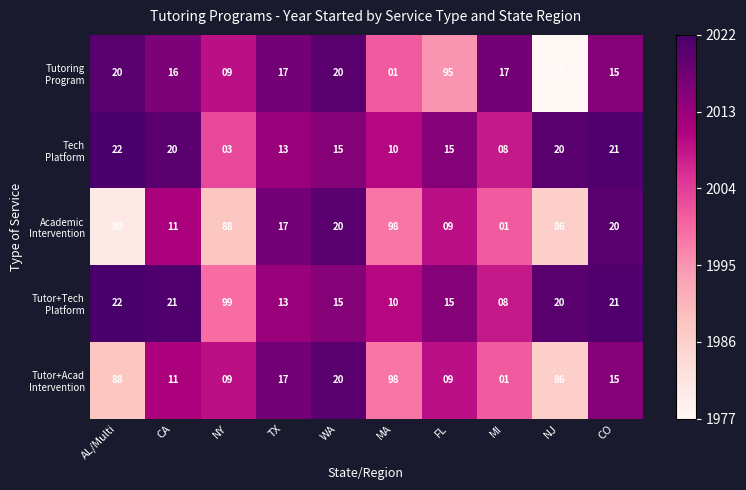

At which category is the sum across all series the highest?

NJ